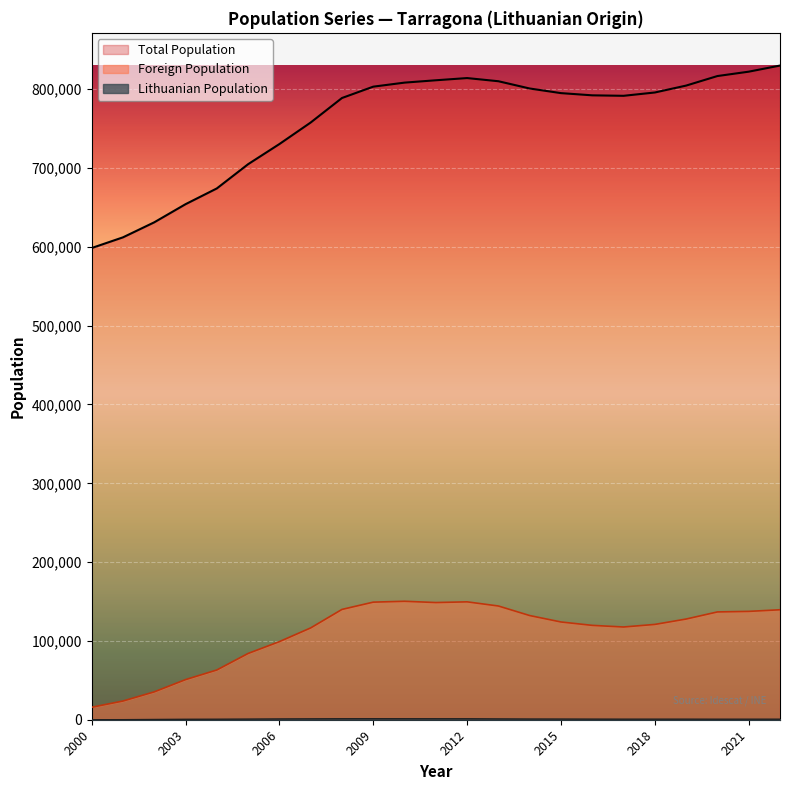

Which series has the largest total across all categories?

Total Population